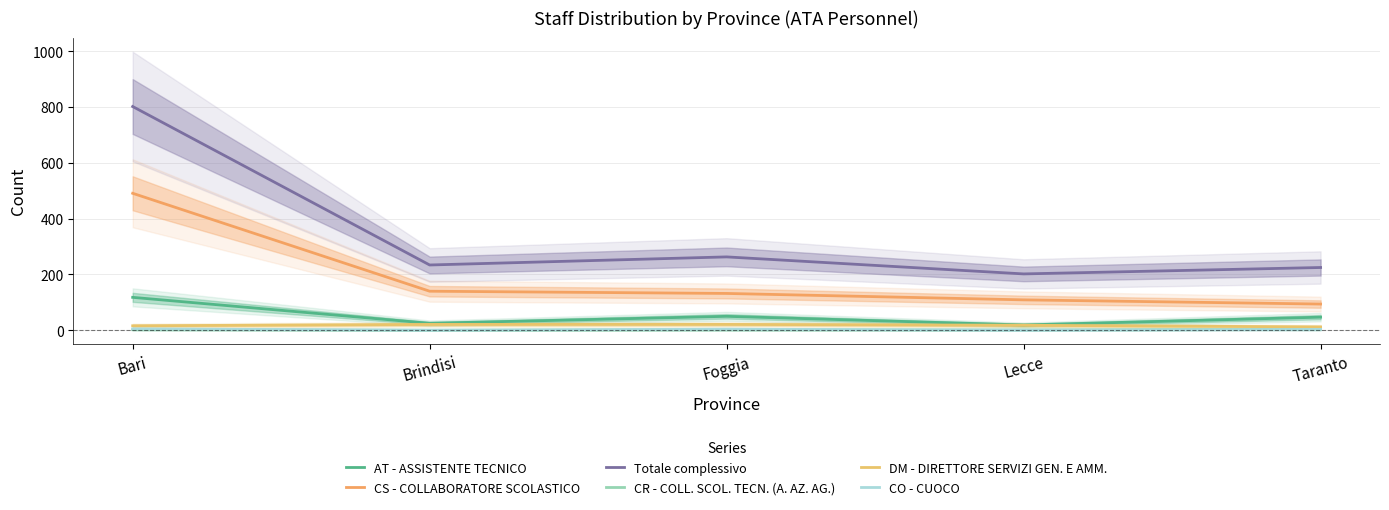

True or false: AT - ASSISTENTE TECNICO and CO - CUOCO intersect in this chart.

False